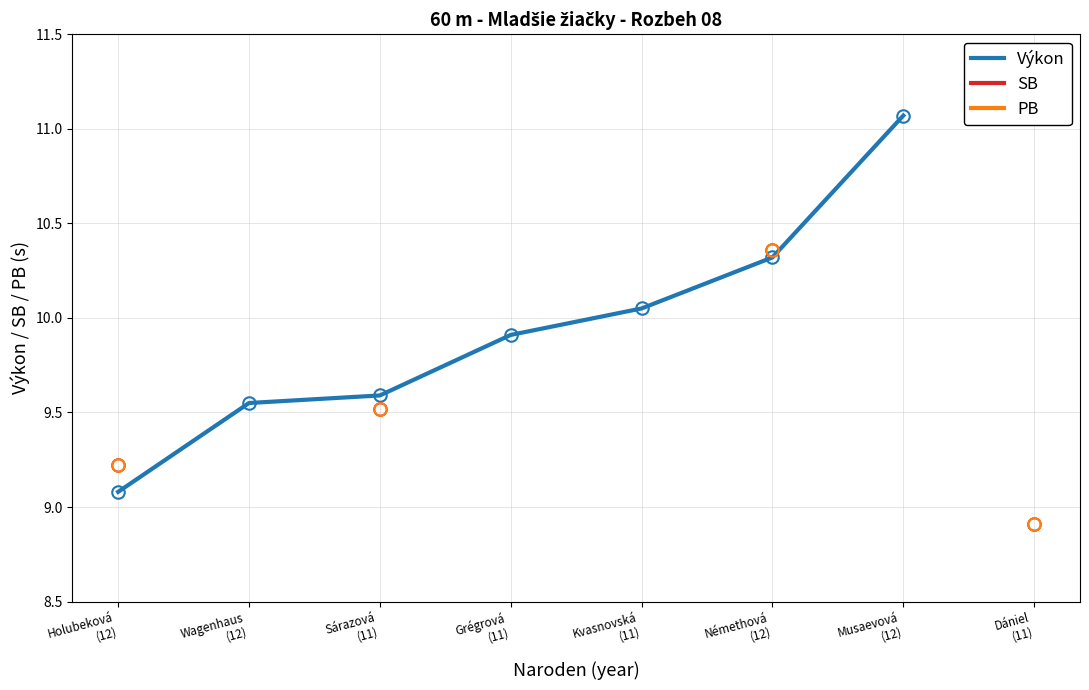

What is the smallest value displayed?

8.9